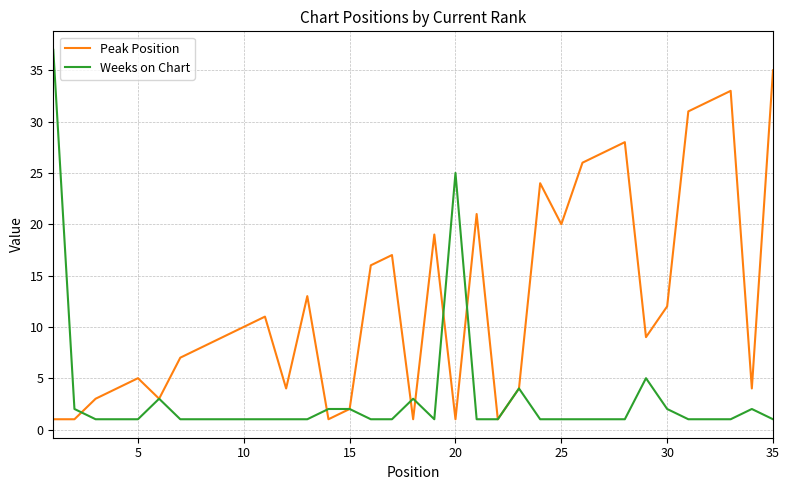

Which series has the largest total across all categories?

Peak Position